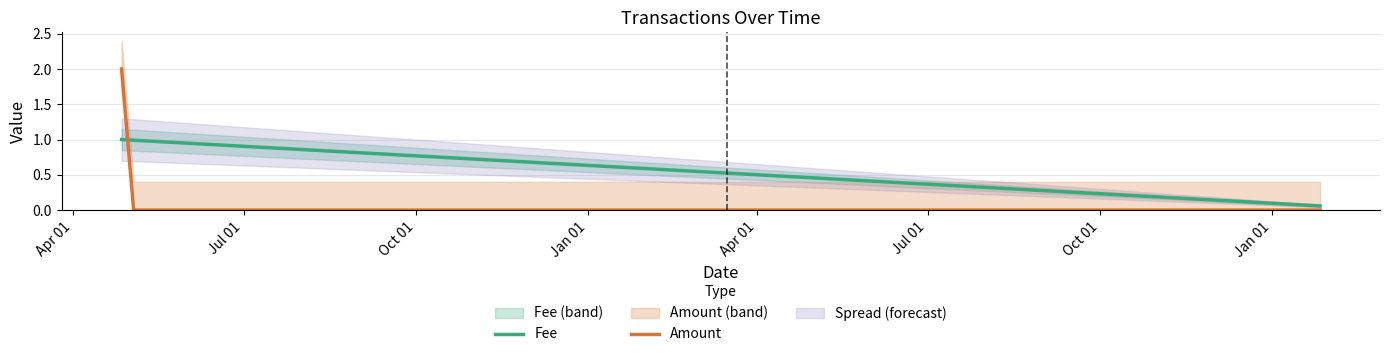

Is it true that Amount equals 2.0 at 2018-04-26 21:46:45?

True